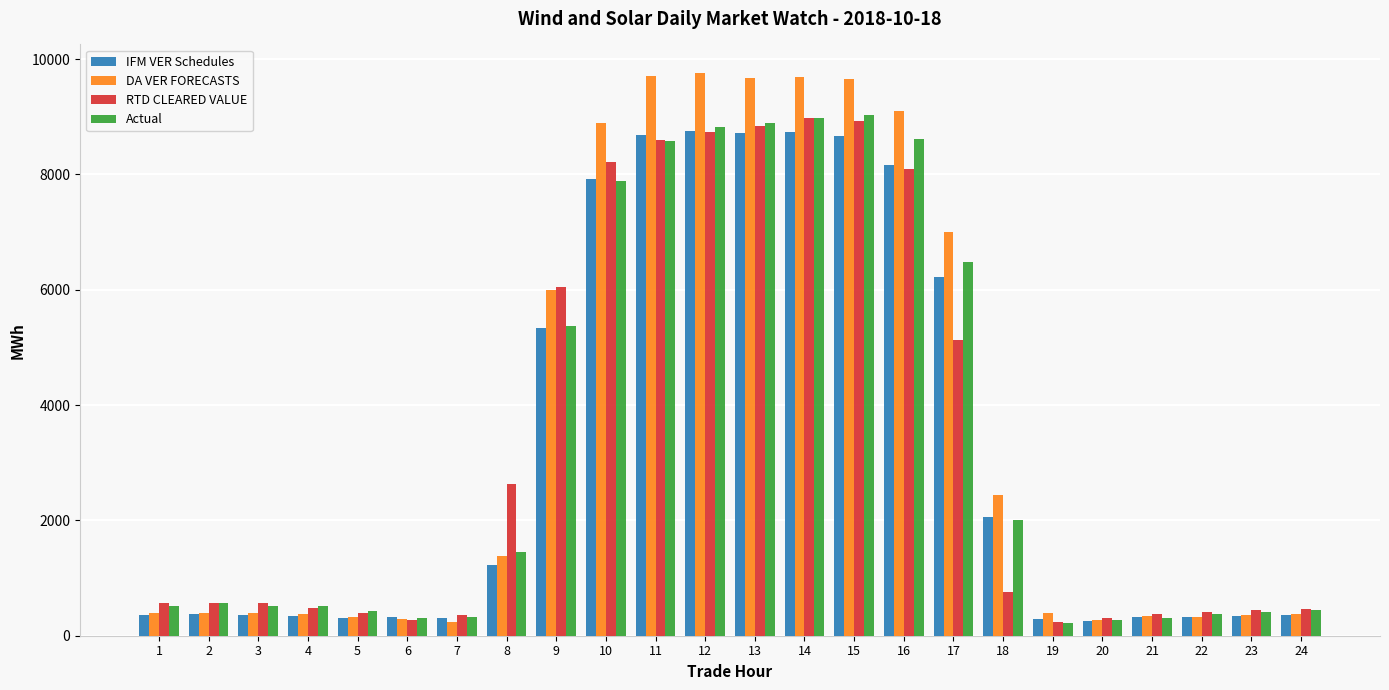

What is the difference between the highest and lowest values at 8?

1400.3